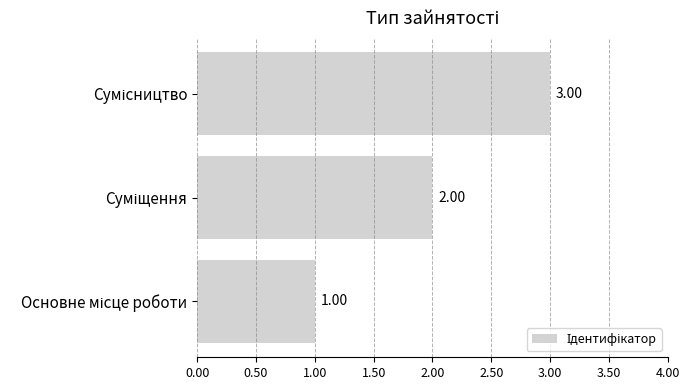

What is the sum of all values?

6